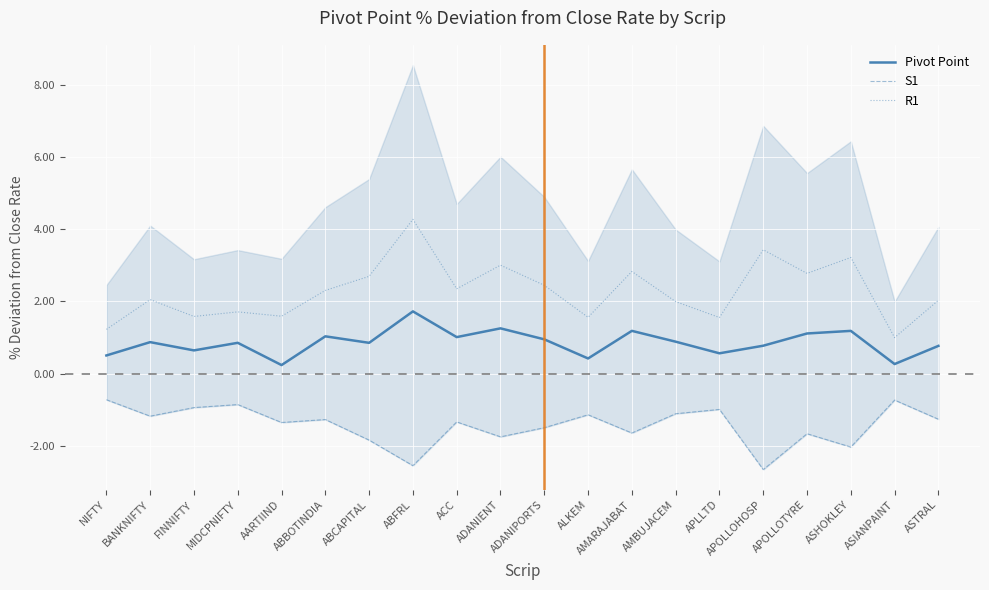

What is the average value of the Pivot Point series?

0.9